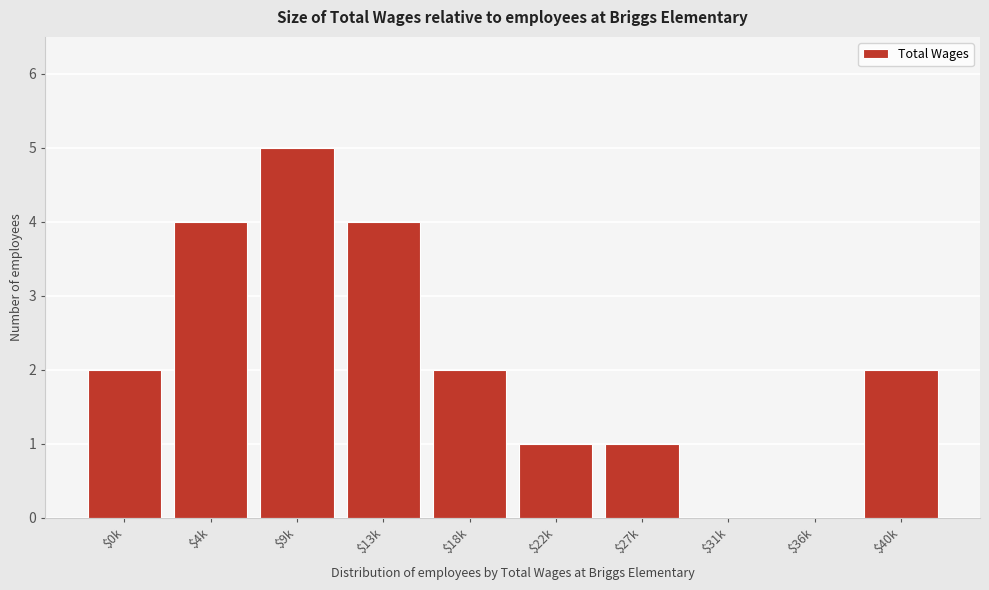

Is it true that the value at $27k is 1?

True